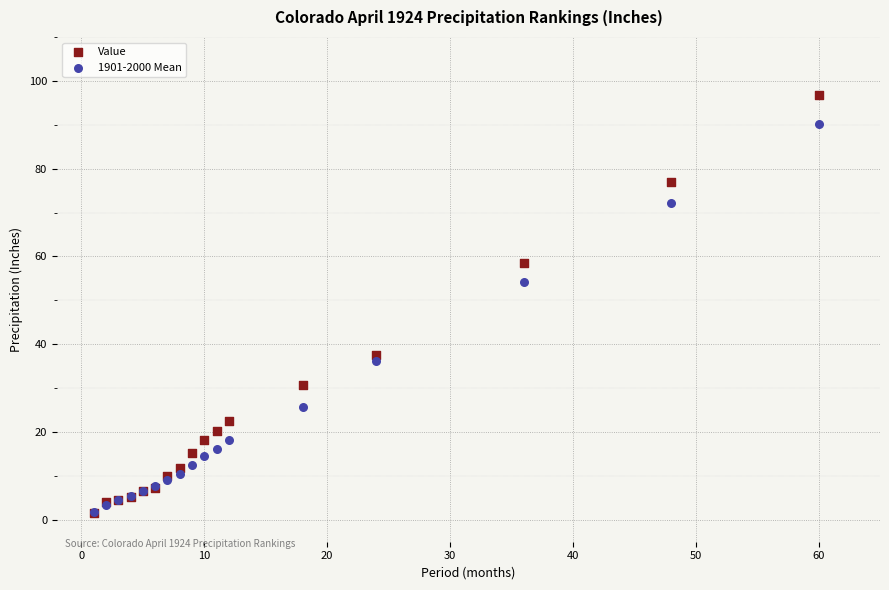

Which series contains the highest Y value?

Value